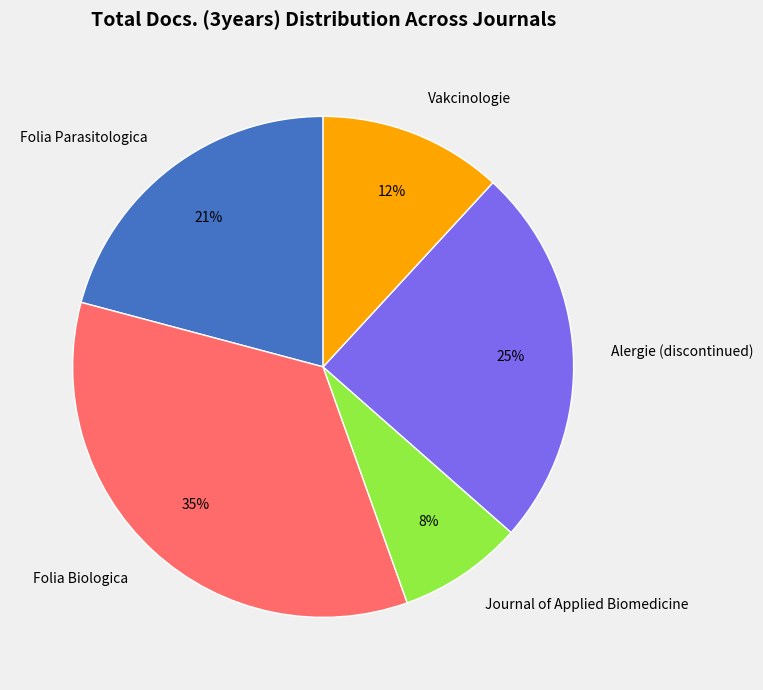

Is it true that Folia Biologica is 35% of the pie?

True